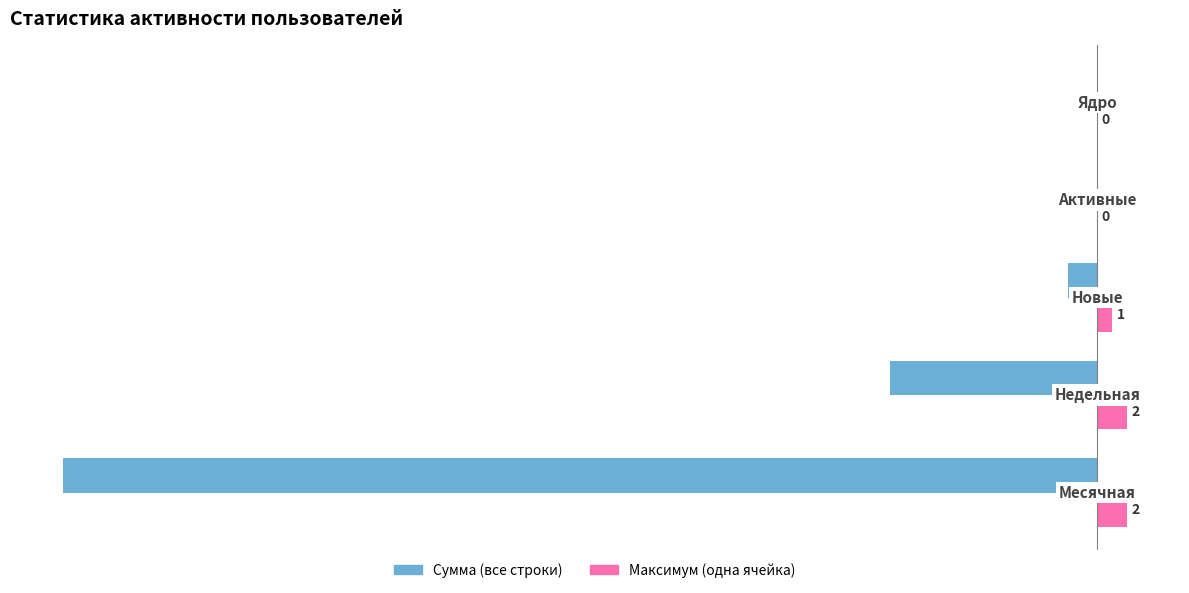

How many series are shown in this chart?

2